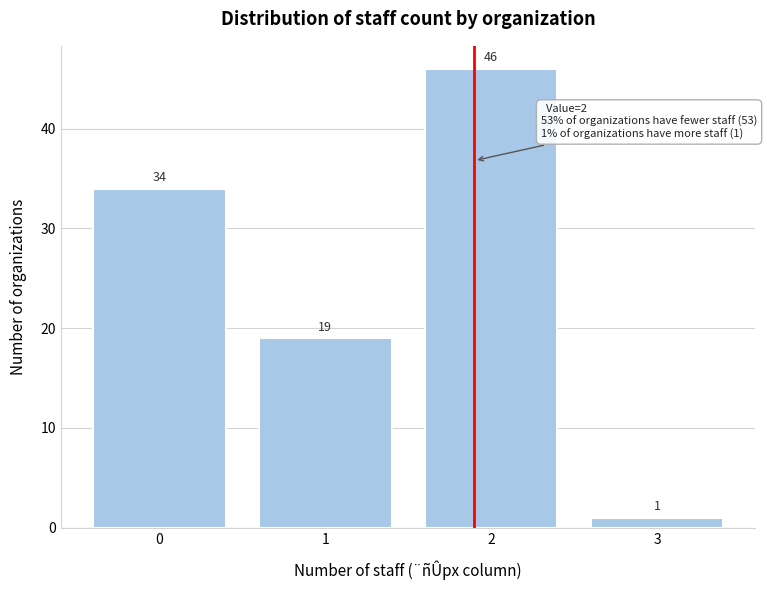

Reading left to right, extract all data points from this chart.

34	19	46	1